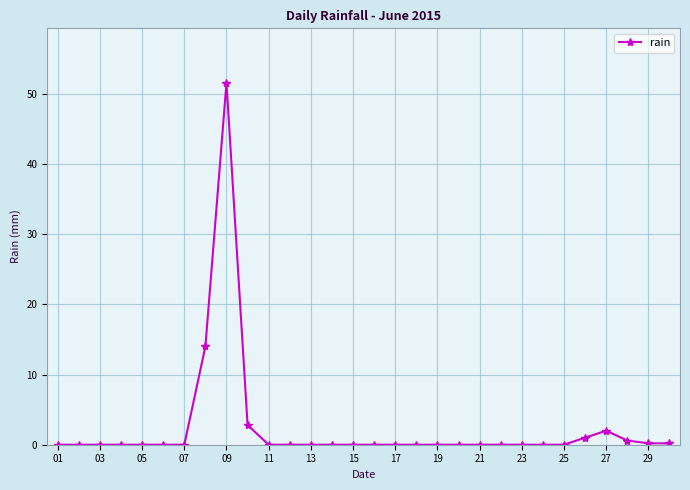

What is the sum of all values?

72.4